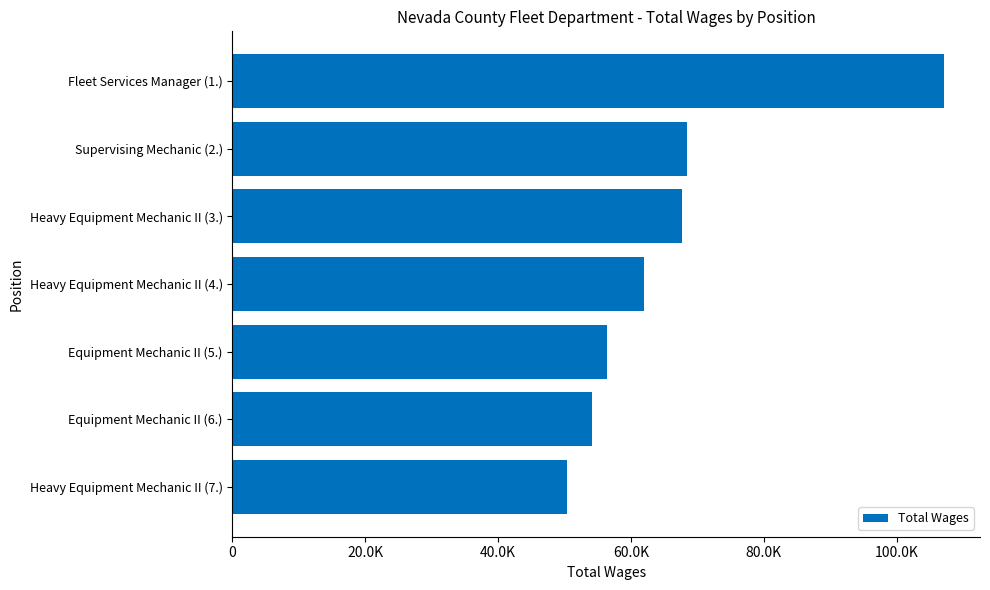

Does the chart contain any negative values?

No